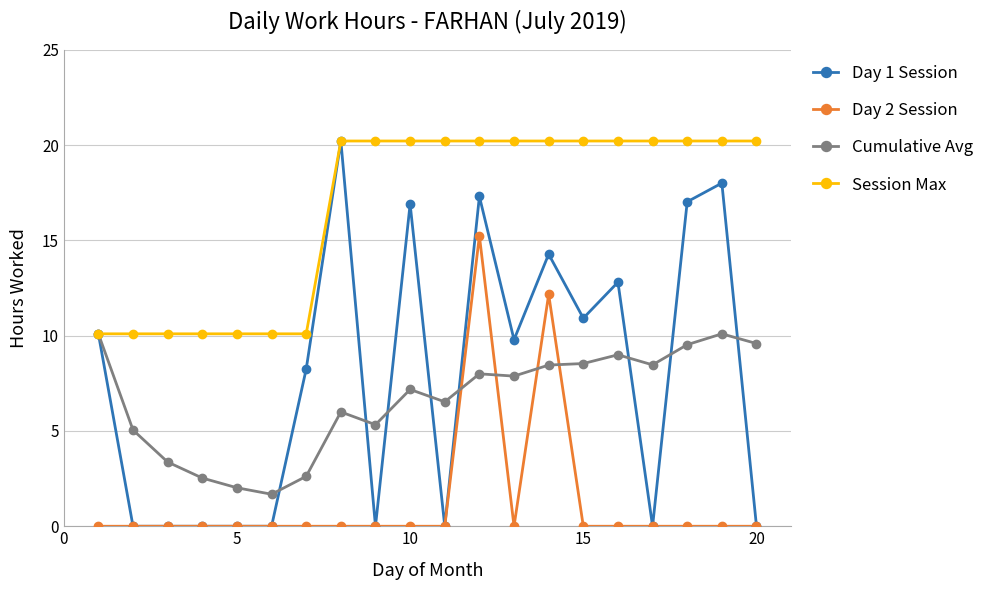

Is this an area chart (filled region under the line)?

No